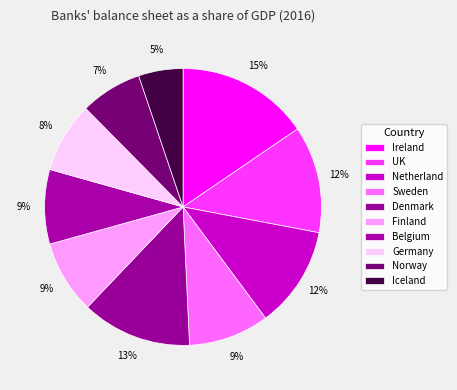

Count the number of slices in the pie.

10